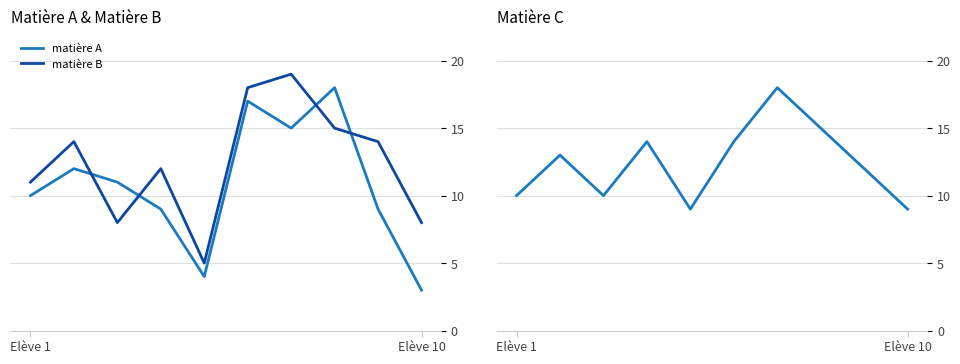

Which series ends up on top after the final intersection of matière B and matière A?

matière B